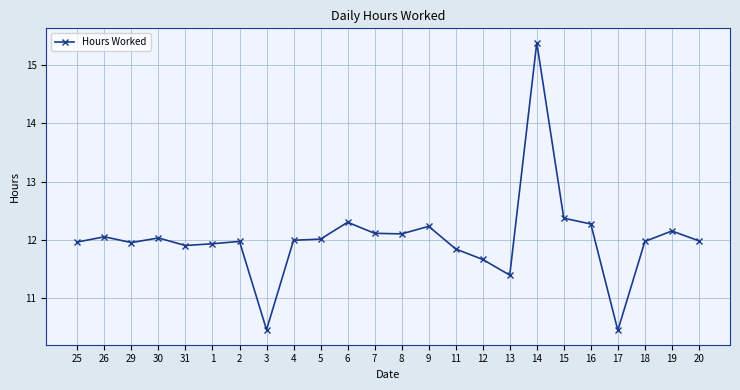

Count the number of categories in the chart.

24